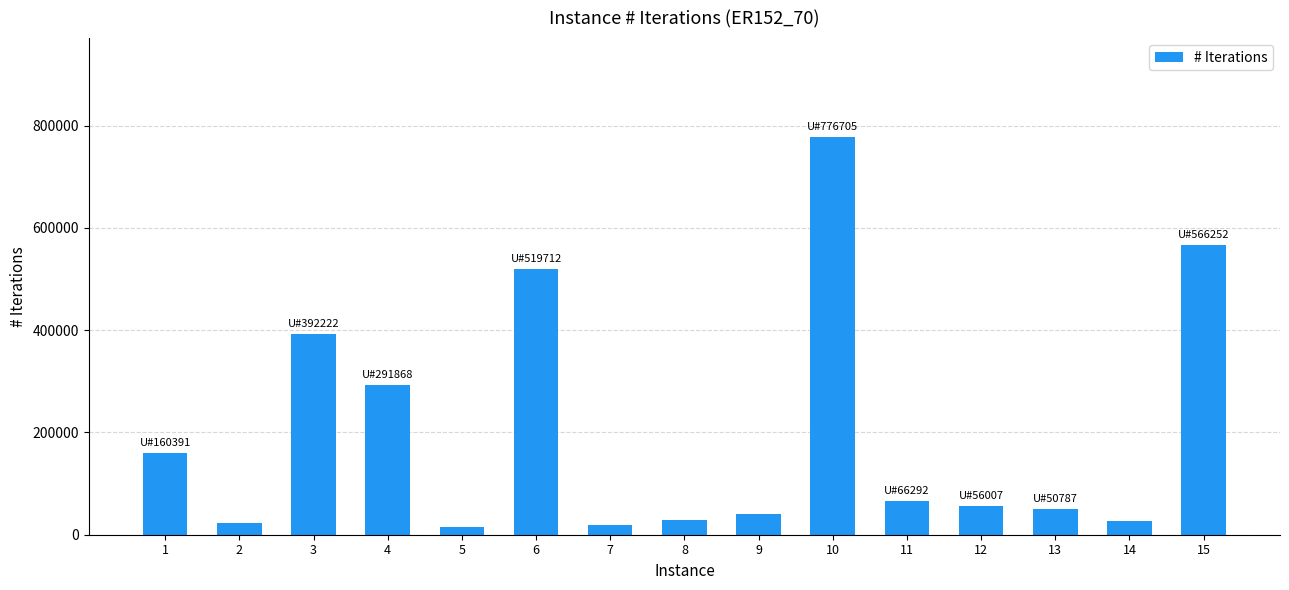

What is the value of the 14th bar from the left?

27775